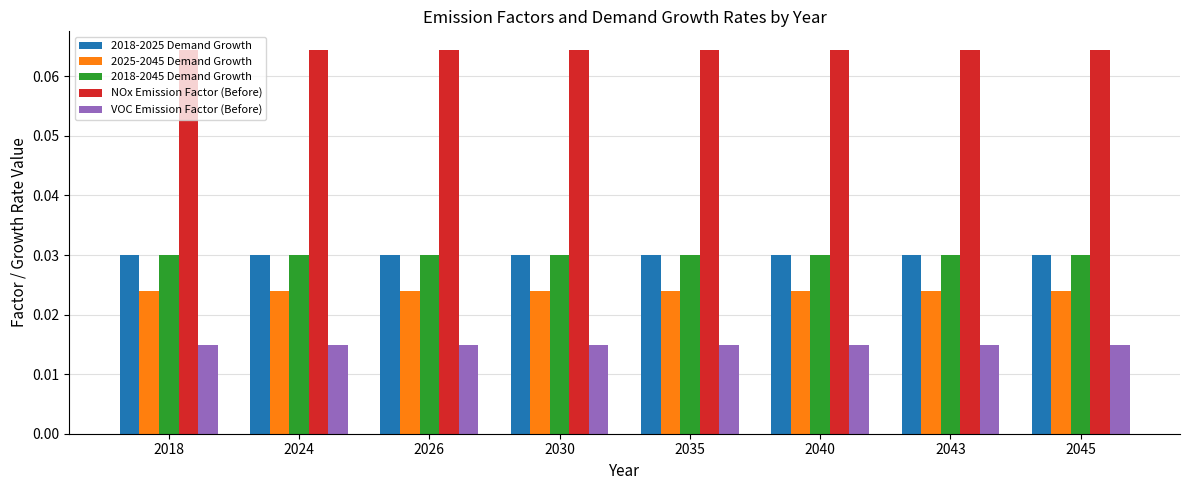

What are all the series names shown in the legend?

2018-2025 Demand Growth, 2025-2045 Demand Growth, 2018-2045 Demand Growth, NOx Emission Factor (Before), VOC Emission Factor (Before)